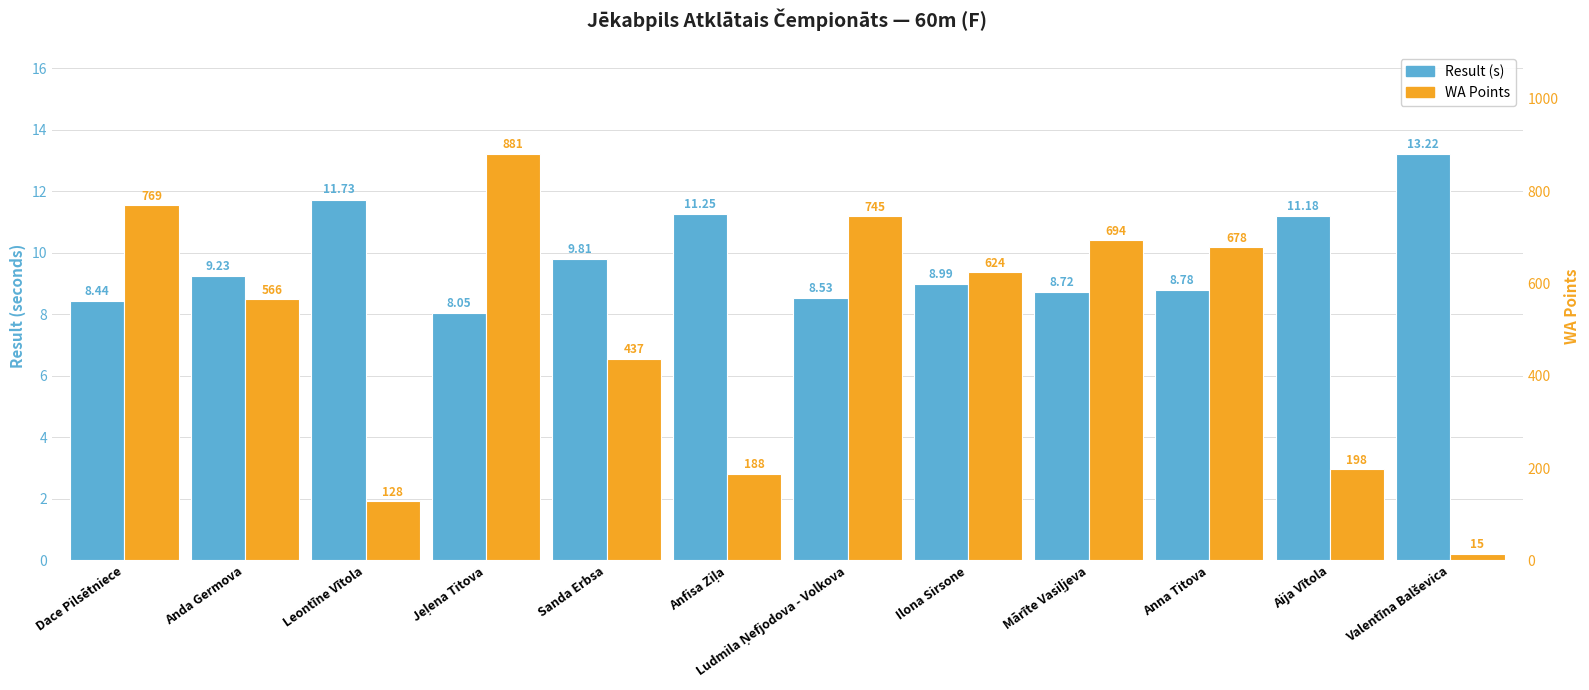

Where does the Result (s) series first go above 9?

Anda Germova